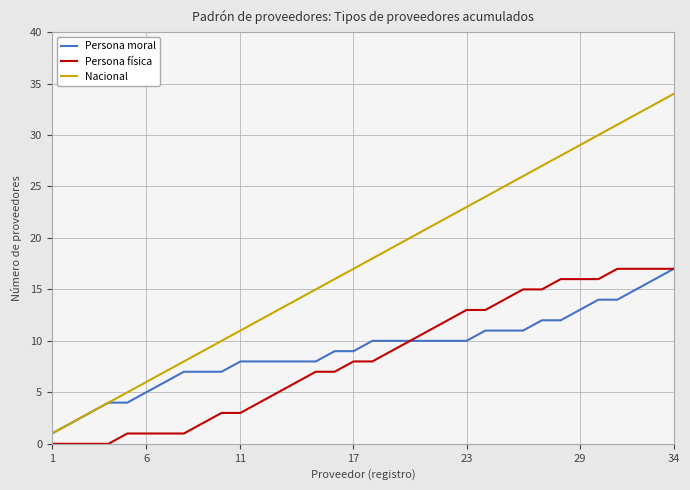

True or false: Persona física and Nacional intersect in this chart.

False